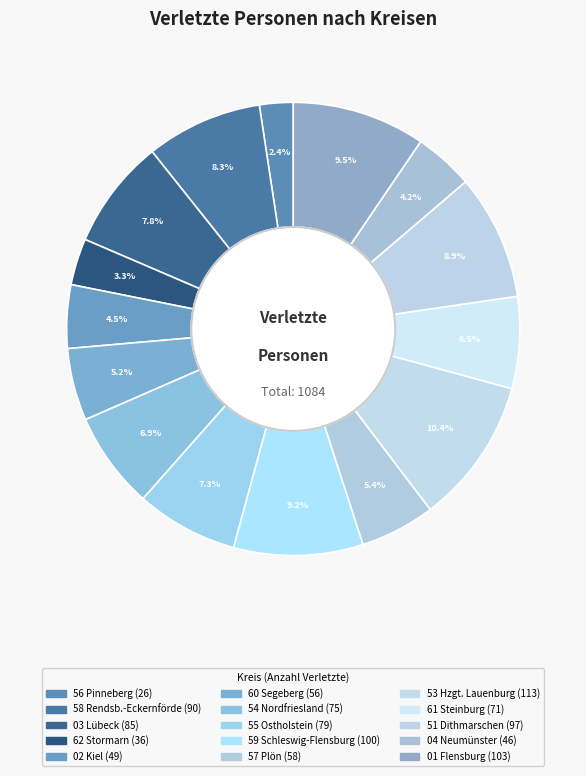

Count the number of slices in the pie.

15